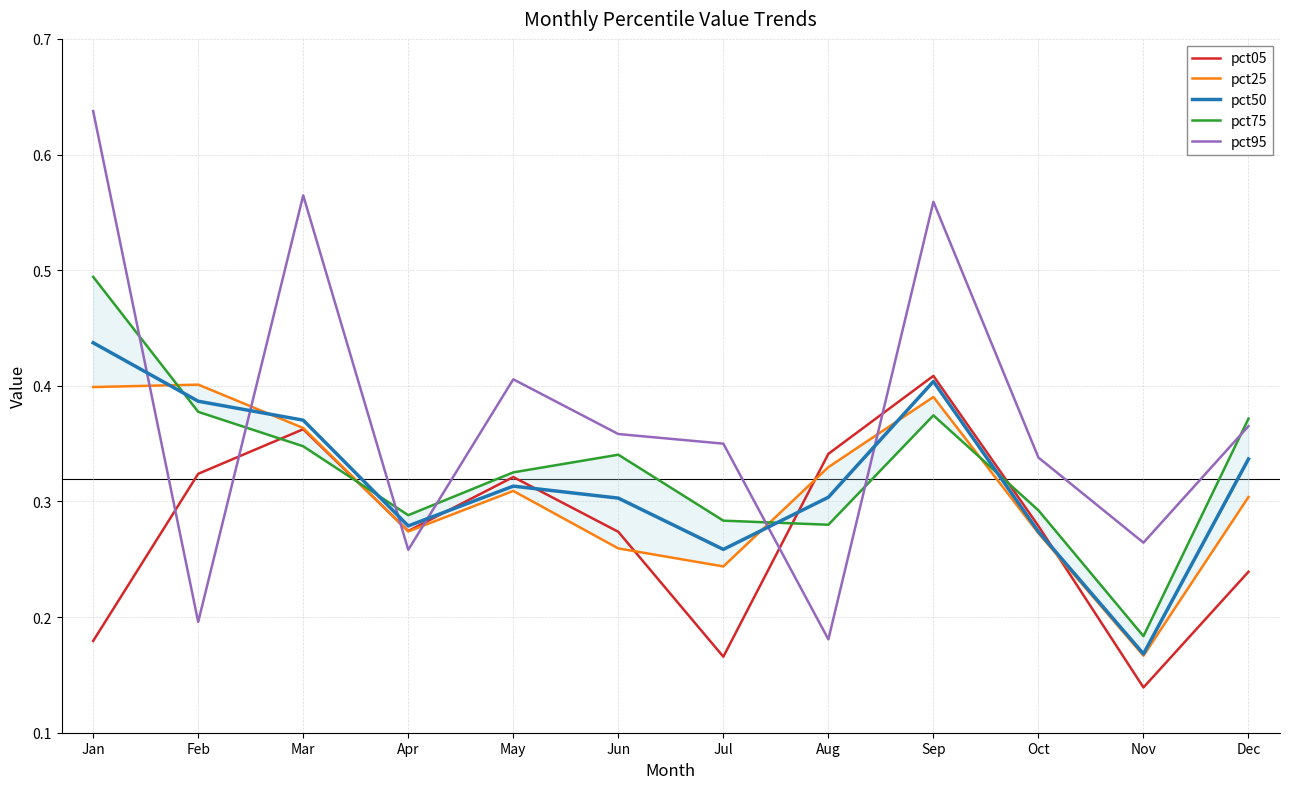

Where do pct75 and pct95 first cross each other?

Jan and Feb